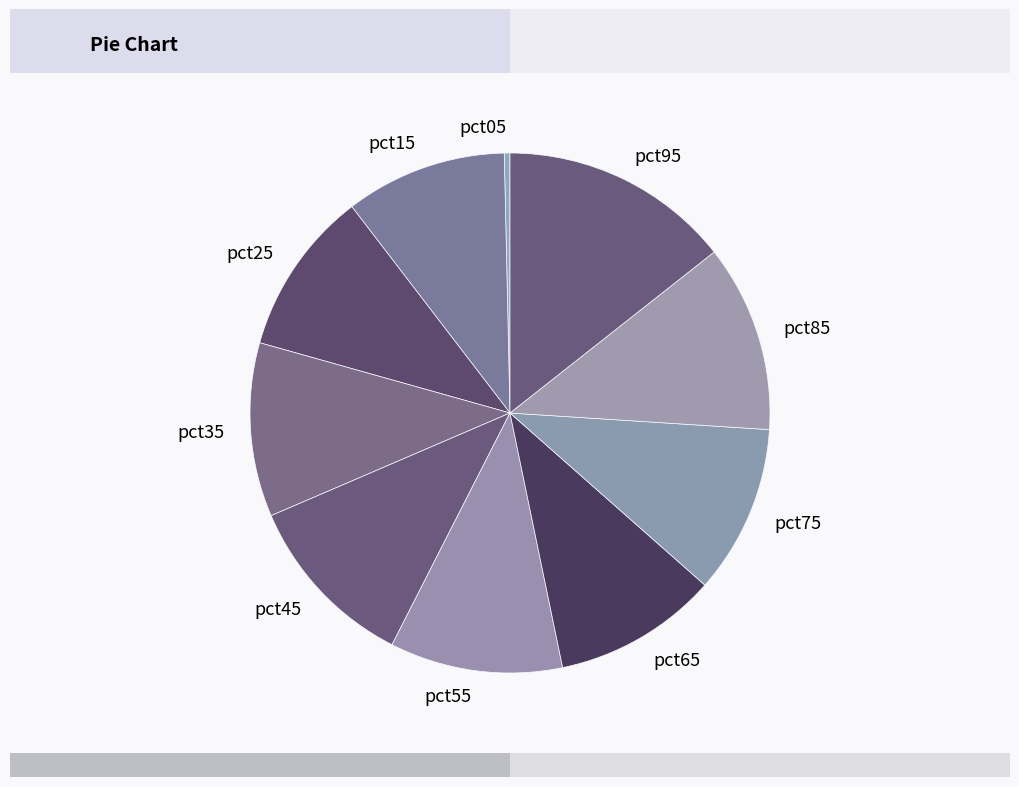

Is it true that pct05 is 7% of the pie?

False